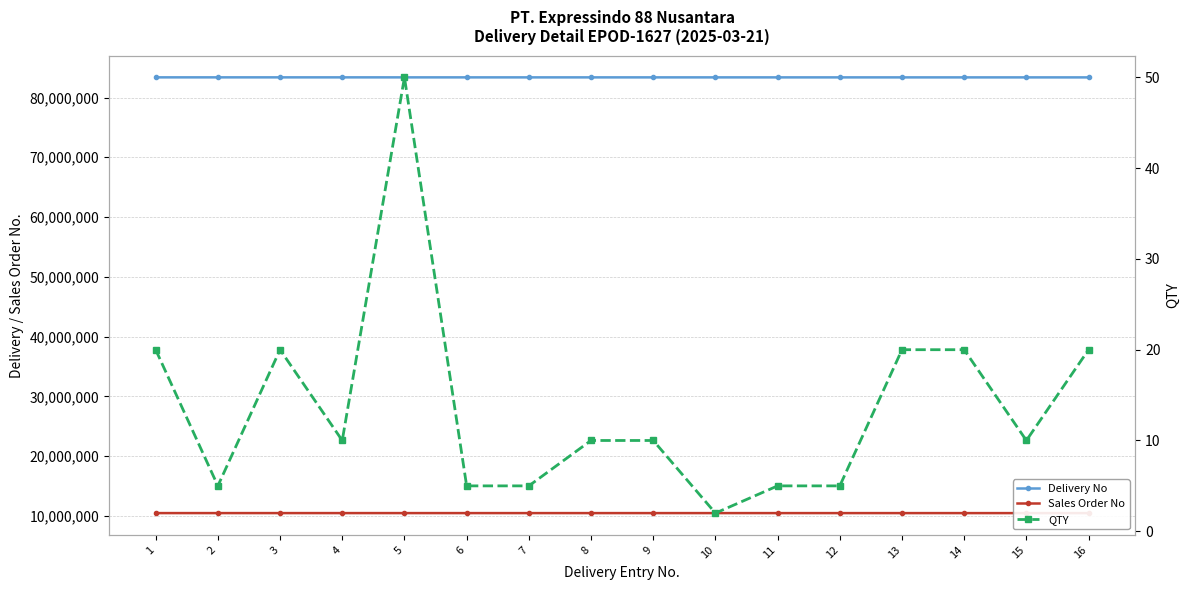

How many interior local peaks does the QTY series have?

2